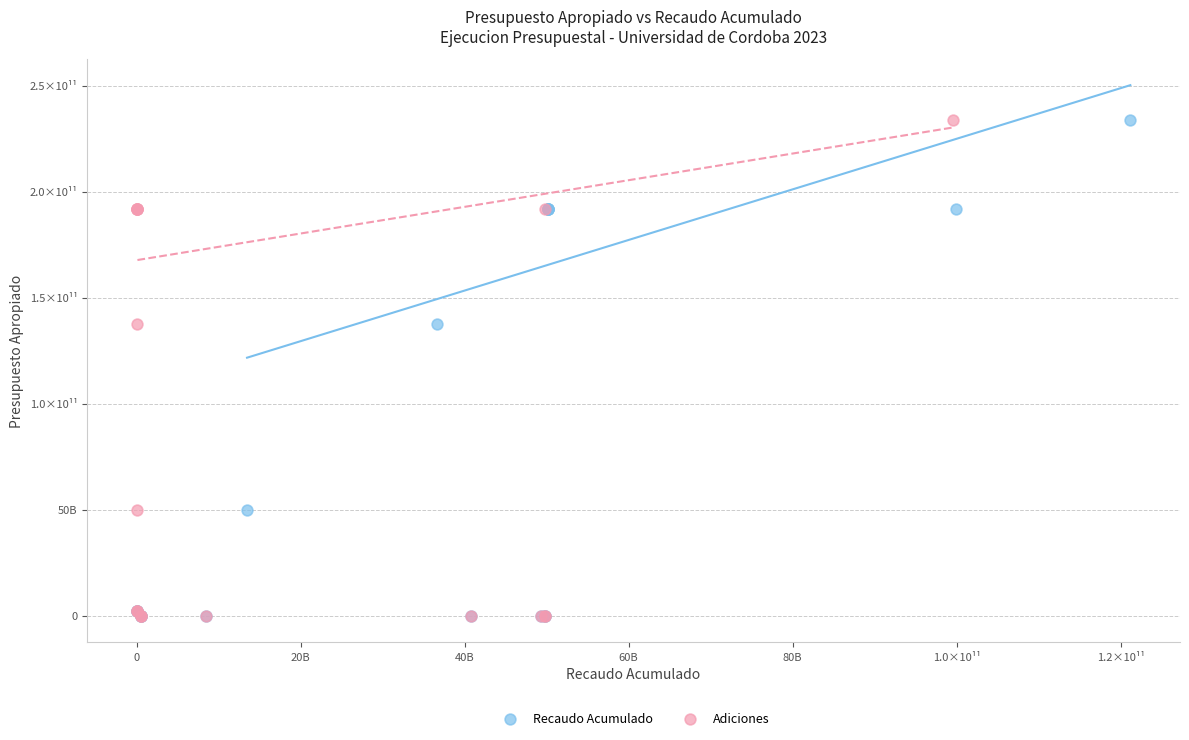

What are all the series names shown in the legend?

Recaudo Acumulado, Adiciones